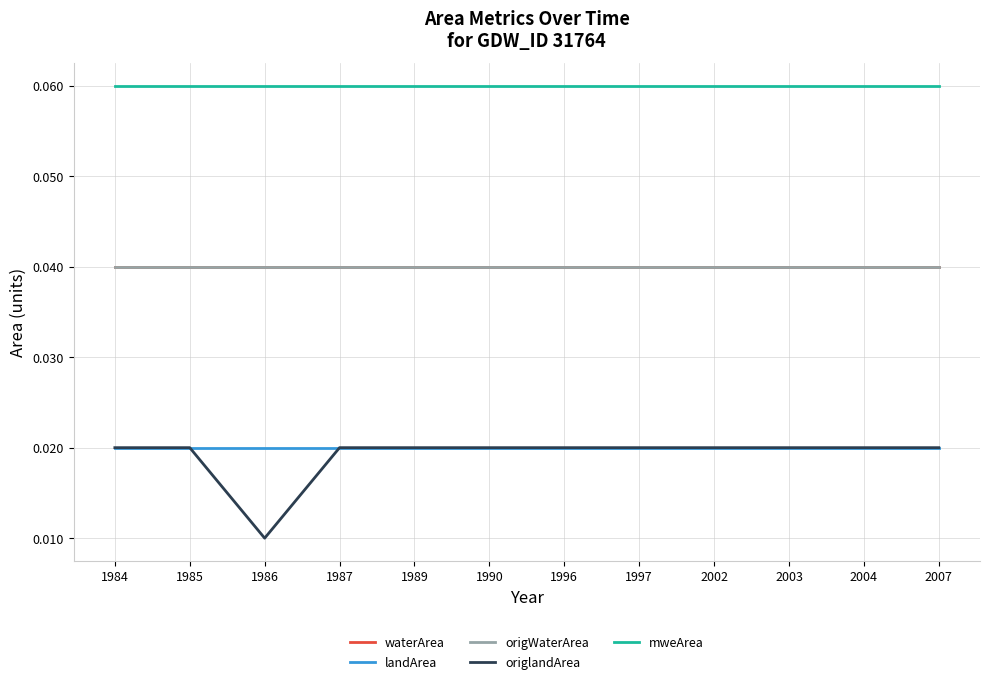

Between 1984 and 2007, which is larger?

1984